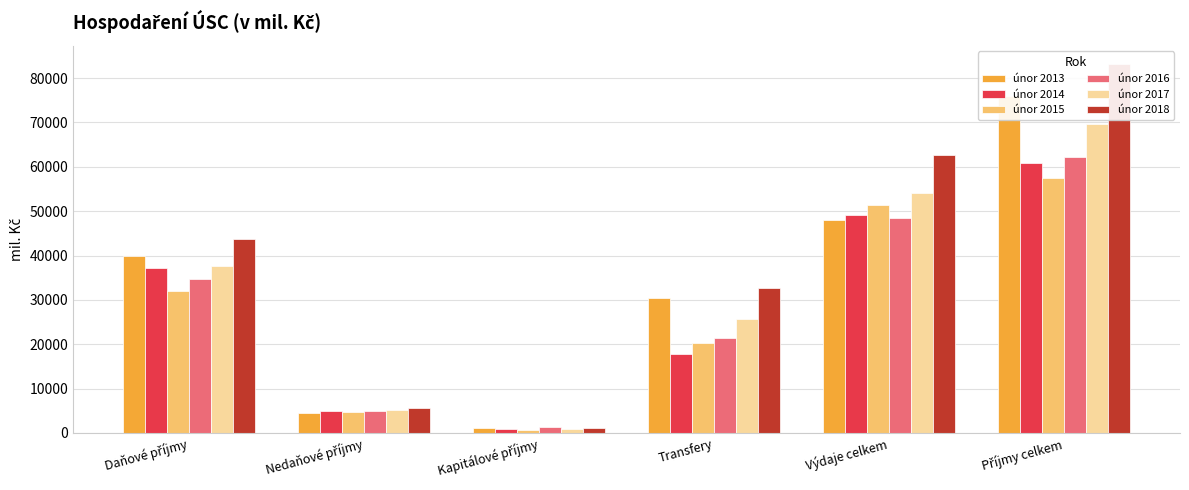

At how many categories does at least one series exceed 74018?

1